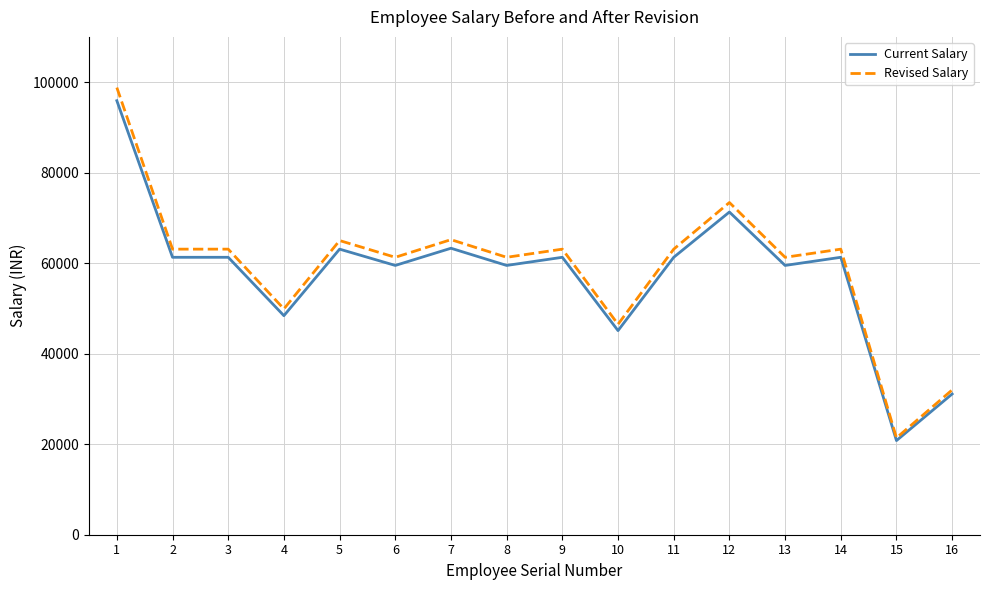

Is the value of Current Salary at 8 greater than the value of Revised Salary at 2?

No